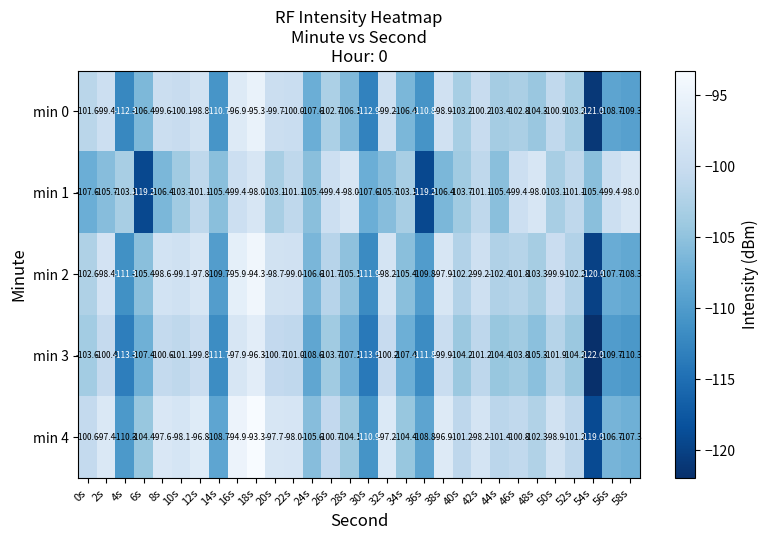

The value of min 1 at 12s is -101.1. True or false?

True